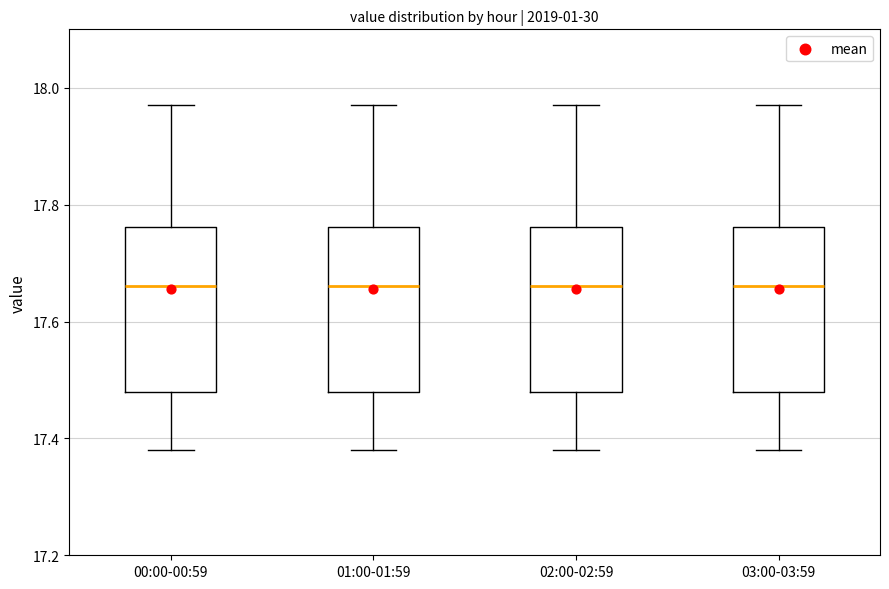

Where does the lower whisker of the box for 03:00-03:59 end on the y-axis? The values are not printed on the chart, so give them approximately, as read against the axis.

17.38